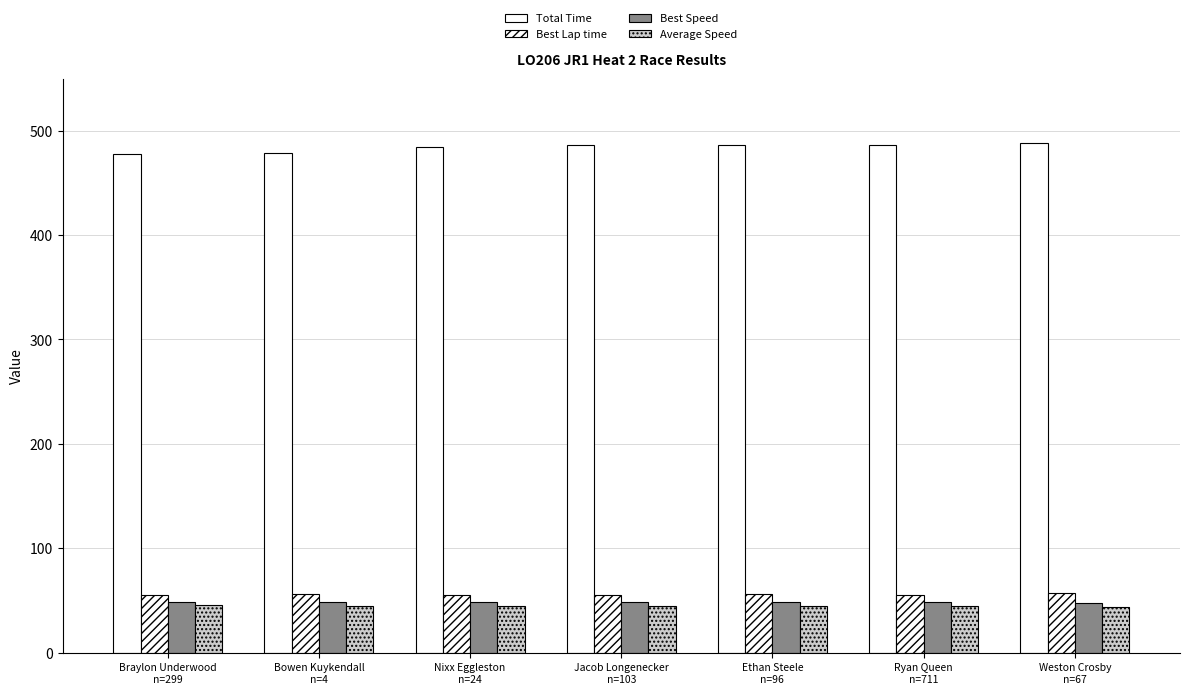

Count the number of categories in the chart.

7